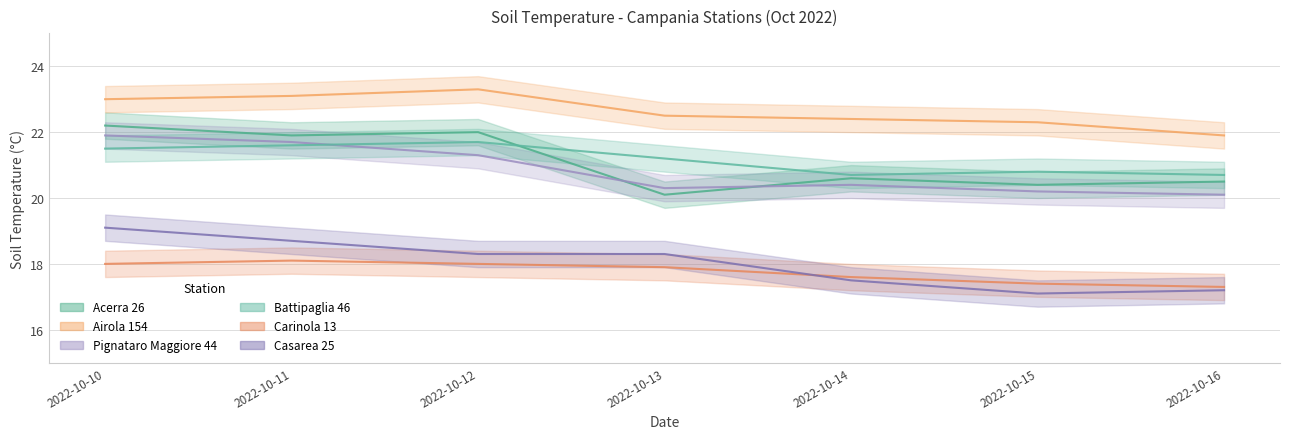

What is the difference between the Battipaglia 46 values at 2022-10-13 and 2022-10-10?

0.3